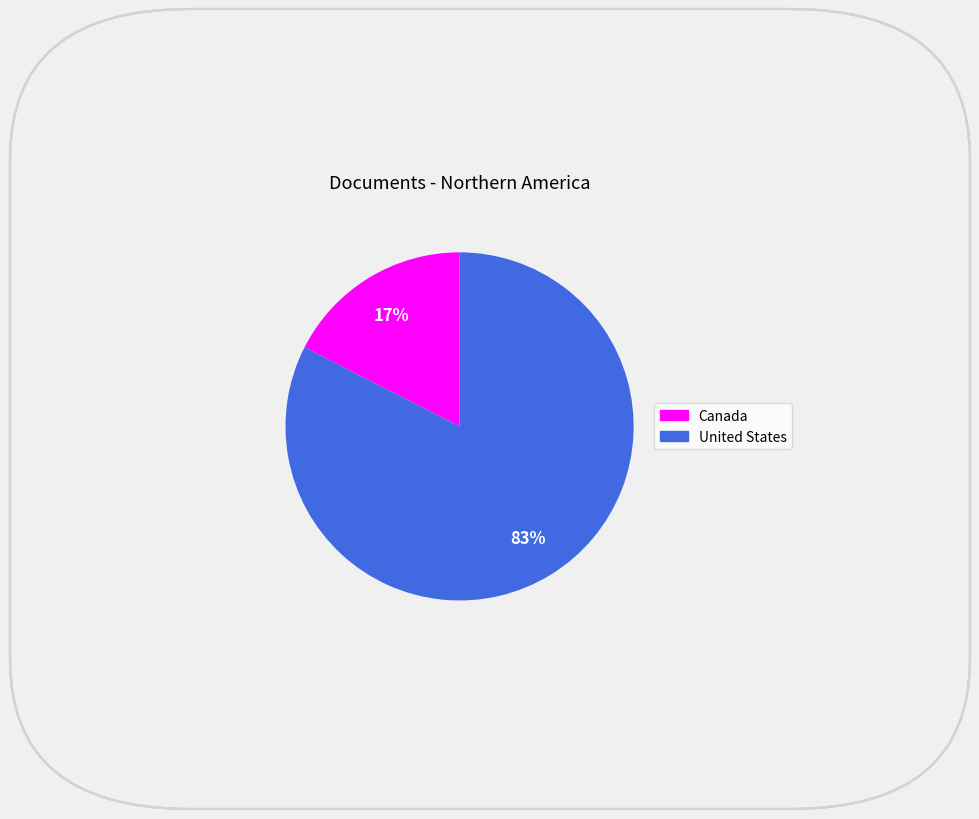

Does Canada represent more than half of the total?

No